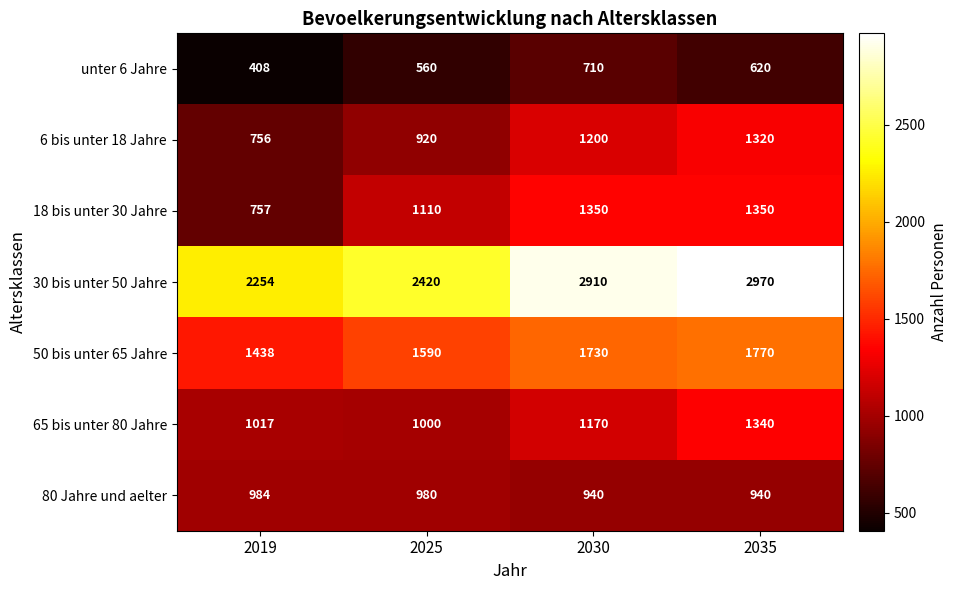

The value of unter 6 Jahre at 2030 is 710. True or false?

True